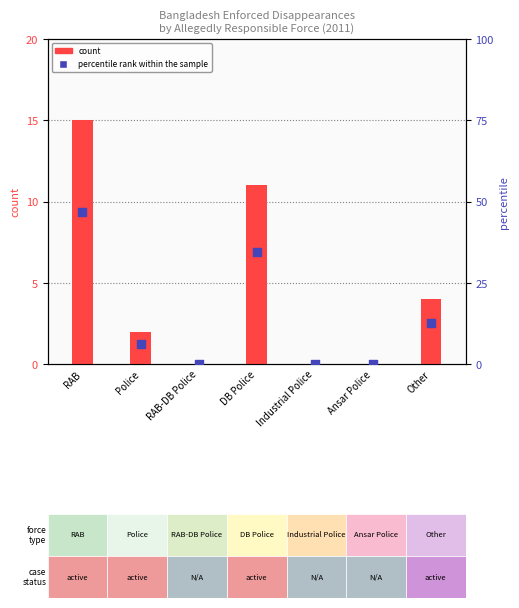

Which series has the largest total across all categories?

percentile rank within the sample